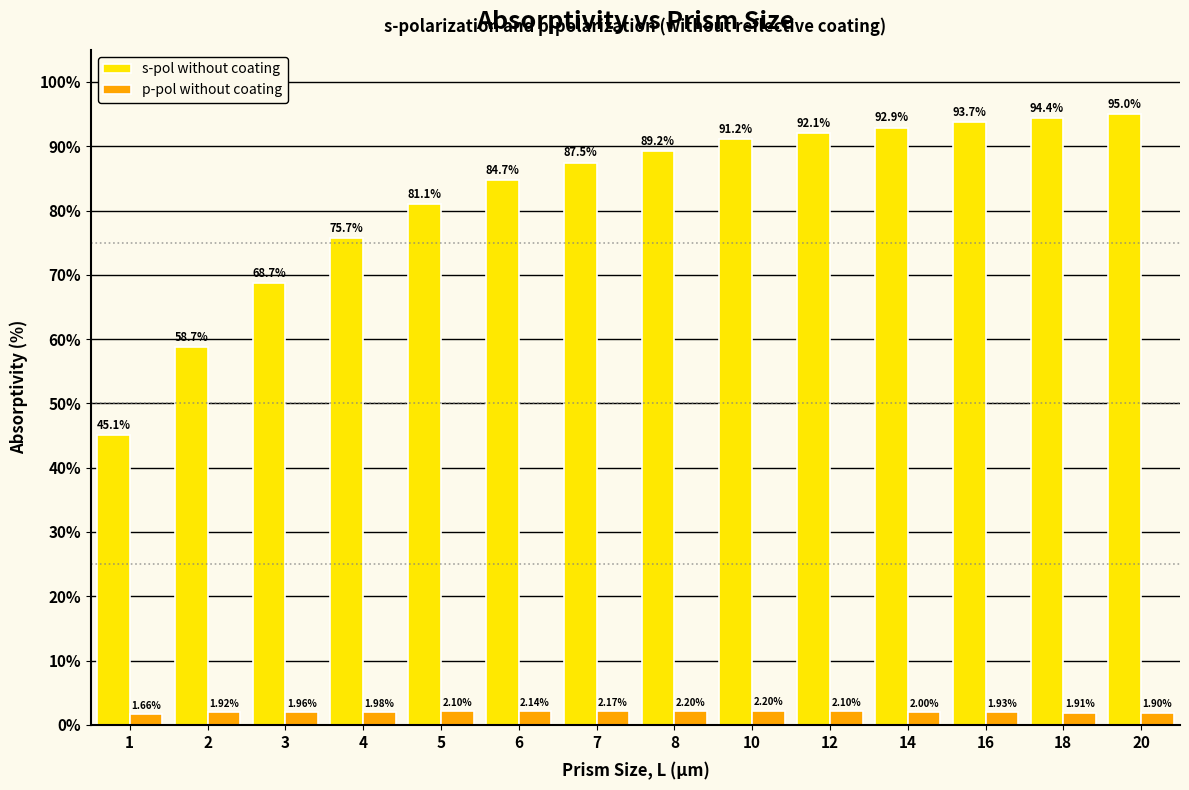

Rank the series by their maximum value, from highest to lowest.

s-pol without coating, p-pol without coating